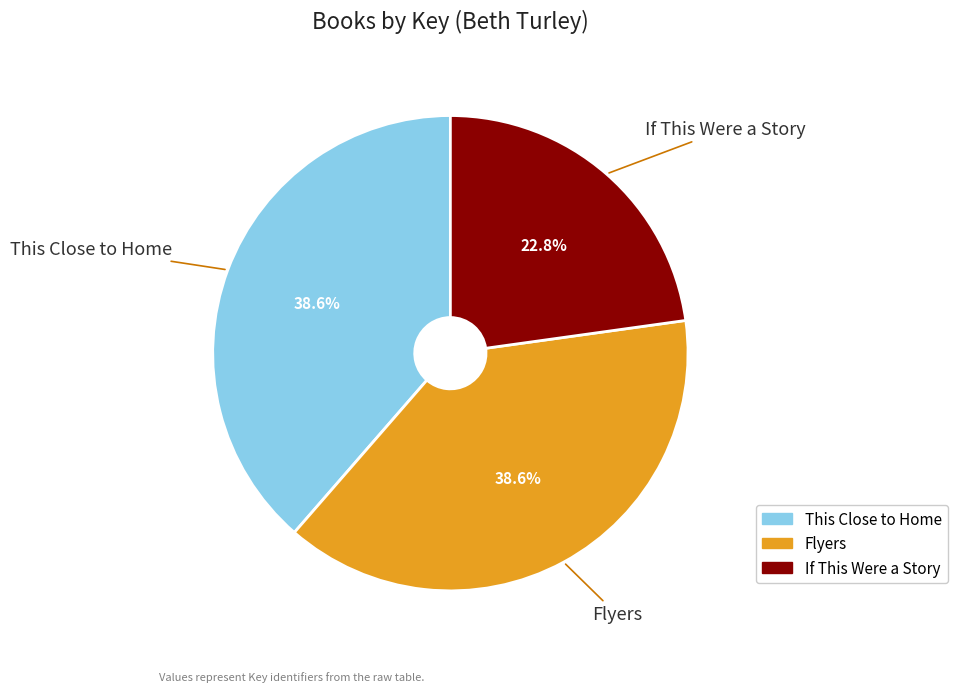

Does This Close to Home account for over 50% of the chart?

No